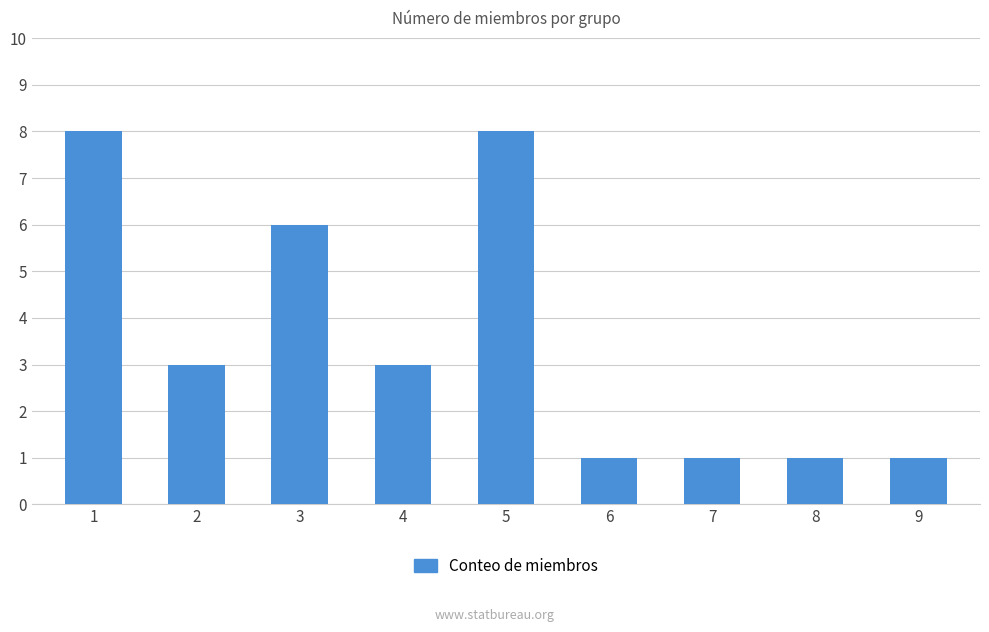

What is the change in value from 3 to 6?

-5